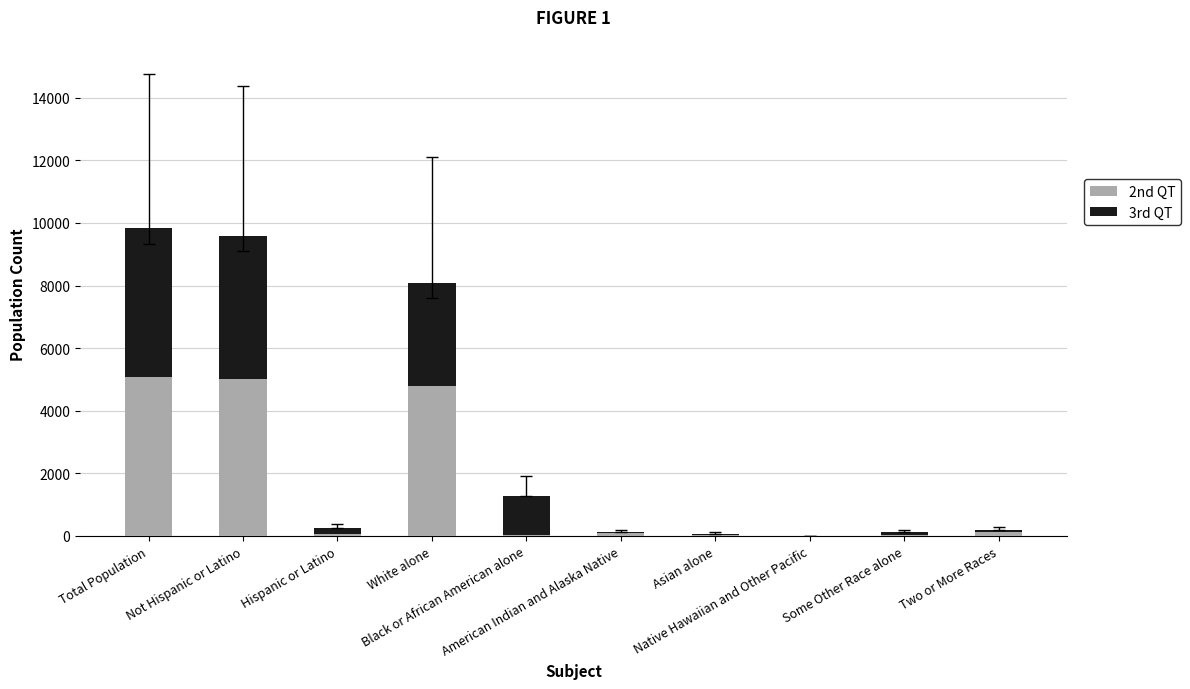

What is the sum of all 2nd QT values?

15195.0